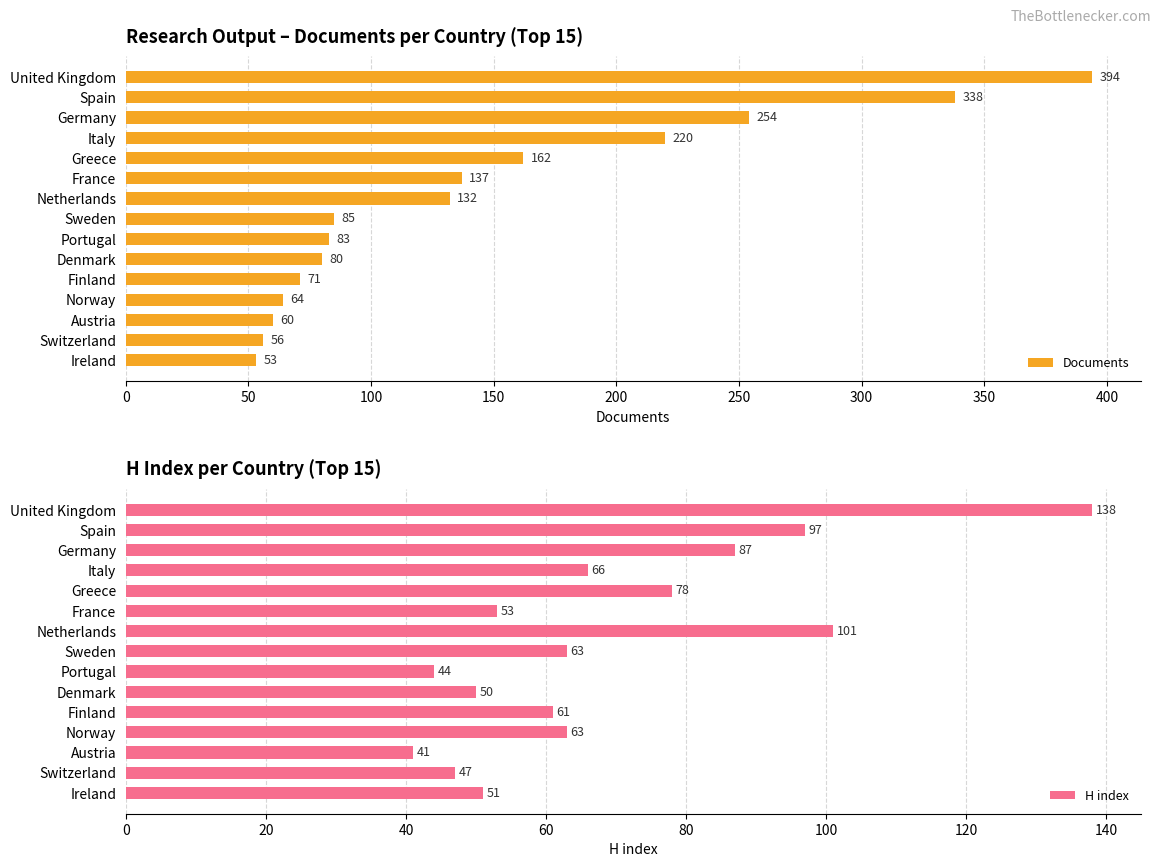

What is the highest value of the Documents series?

394